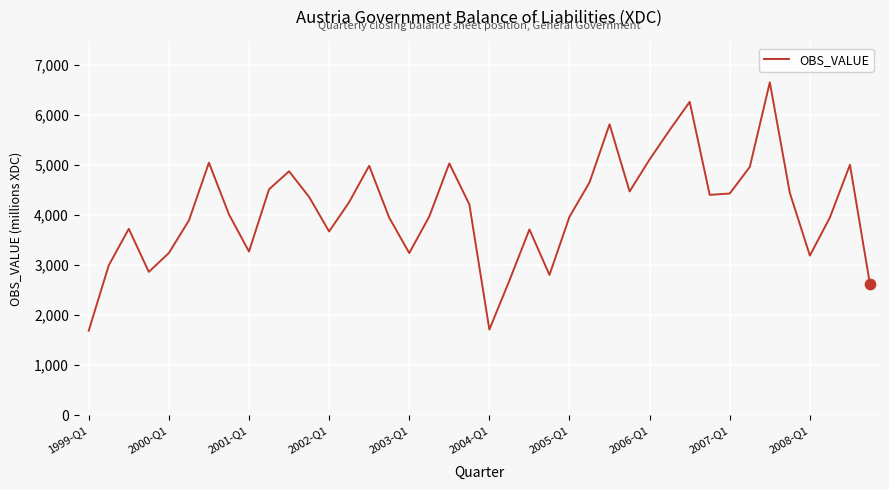

What is the maximum value shown in the chart?

6654.1